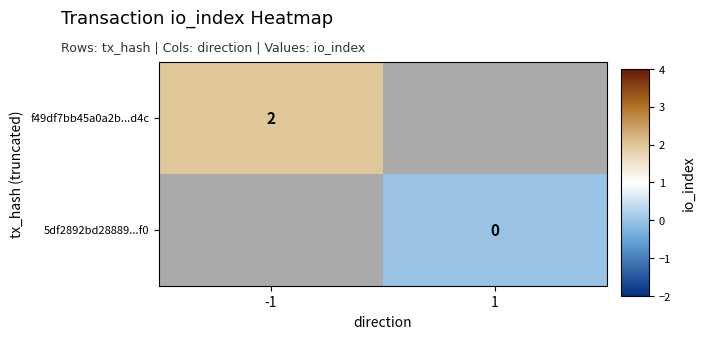

How many positive values does the f49df7bb45a0a2b...d4c series have?

1